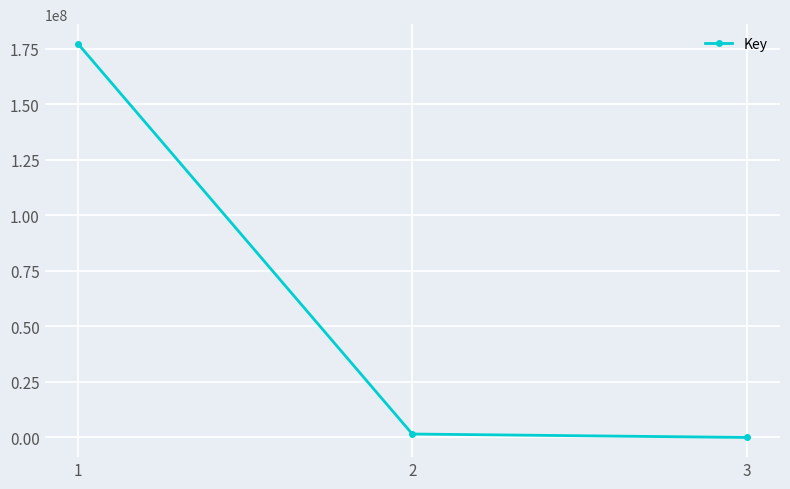

At which category does the chart reach its peak across all series?

1